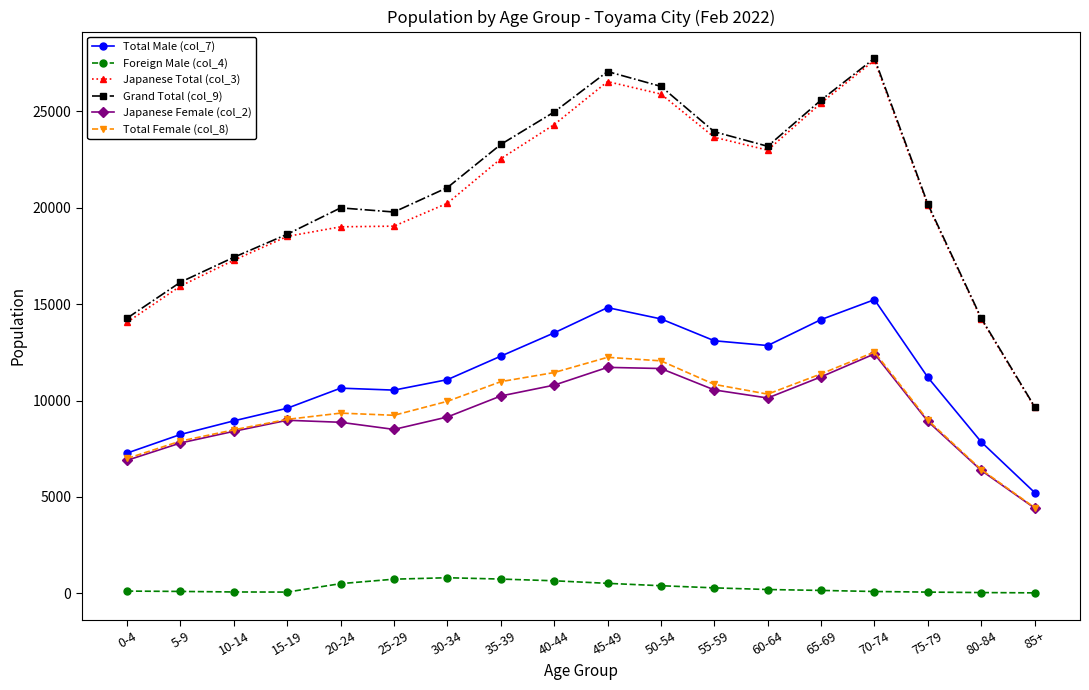

True or false: Japanese Female (col_2) and Foreign Male (col_4) intersect in this chart.

False